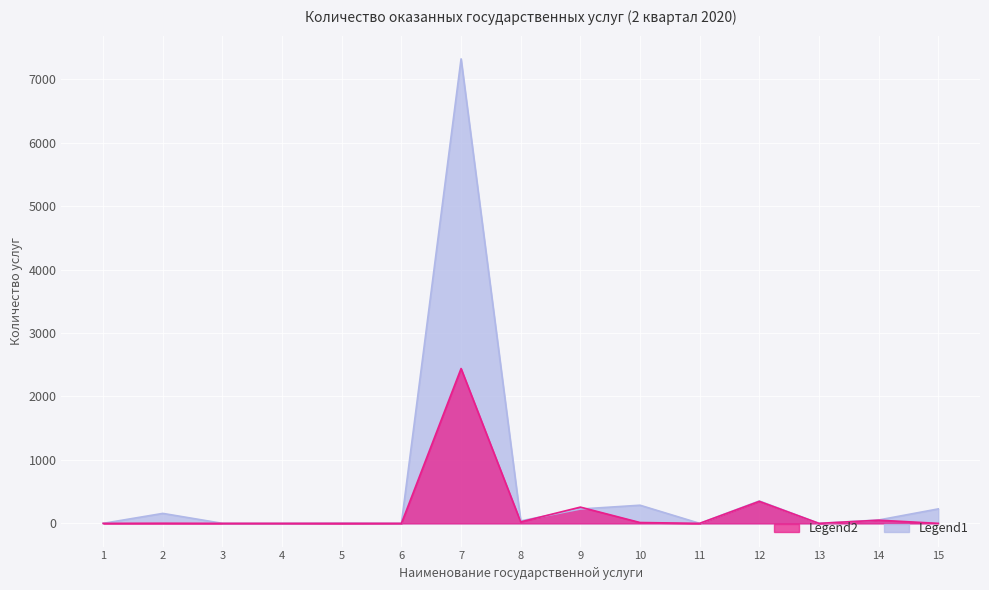

The value of физ.лицо (апрель) at 1 is -1110. True or false?

False